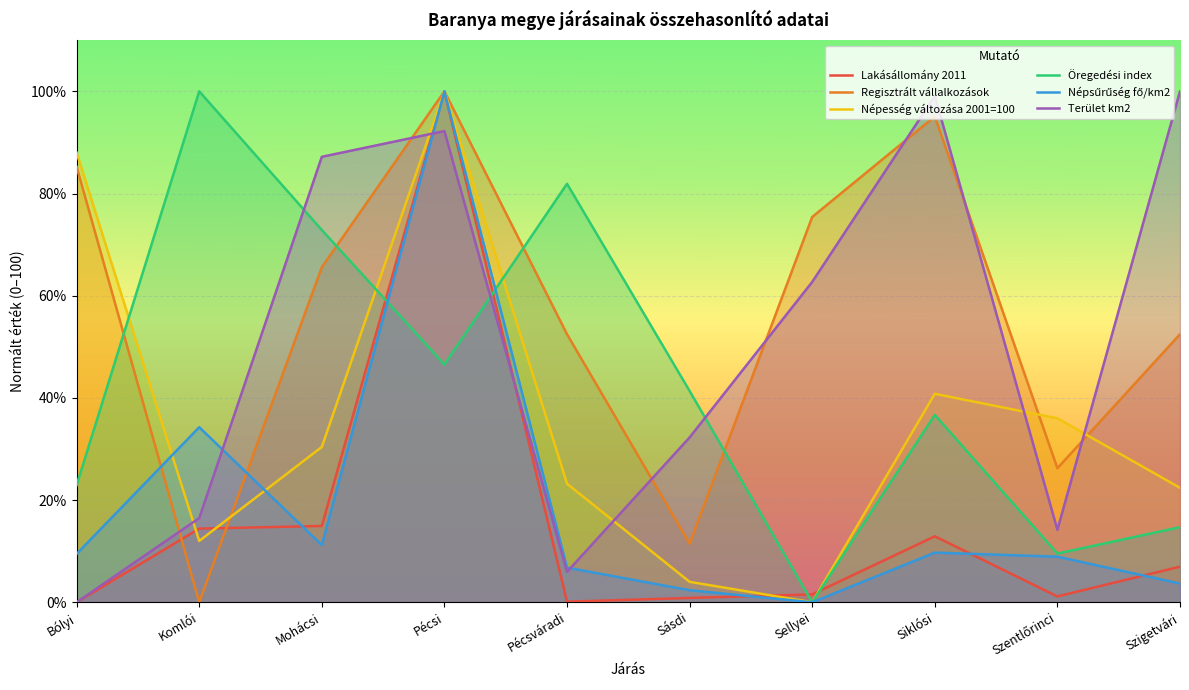

What is the total value across all series at Siklósi?

294.3